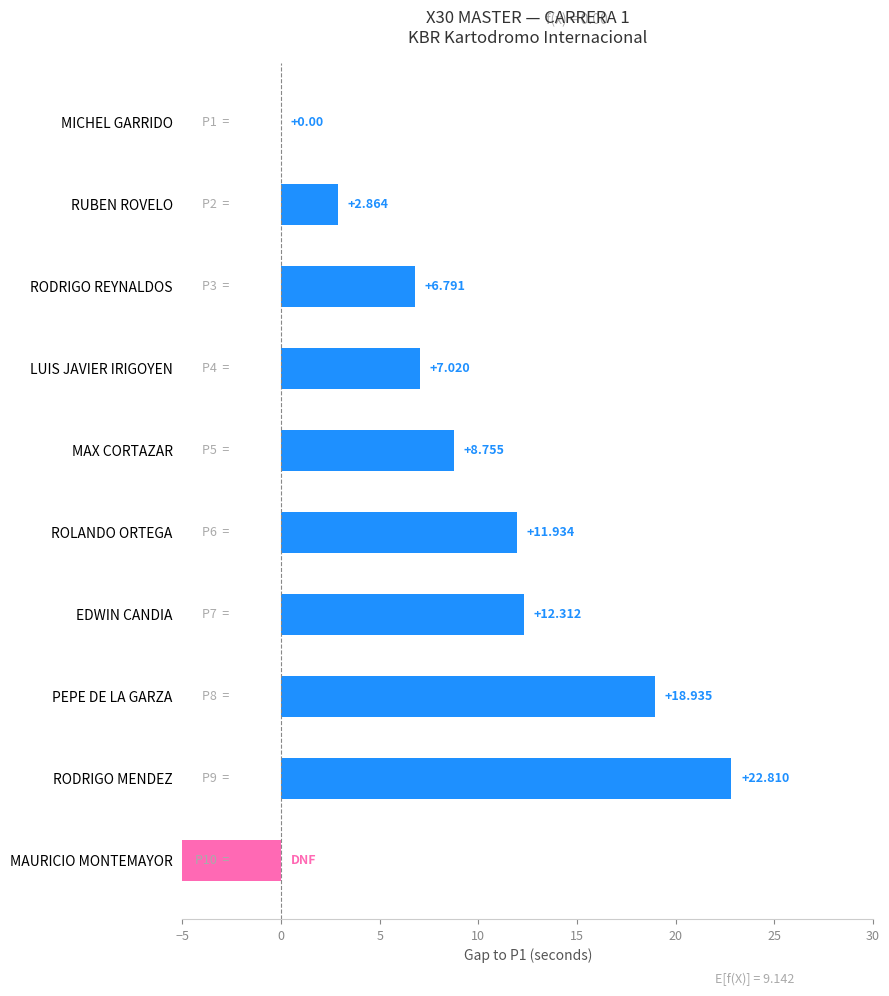

Between RUBEN ROVELO and EDWIN CANDIA, which is larger?

EDWIN CANDIA